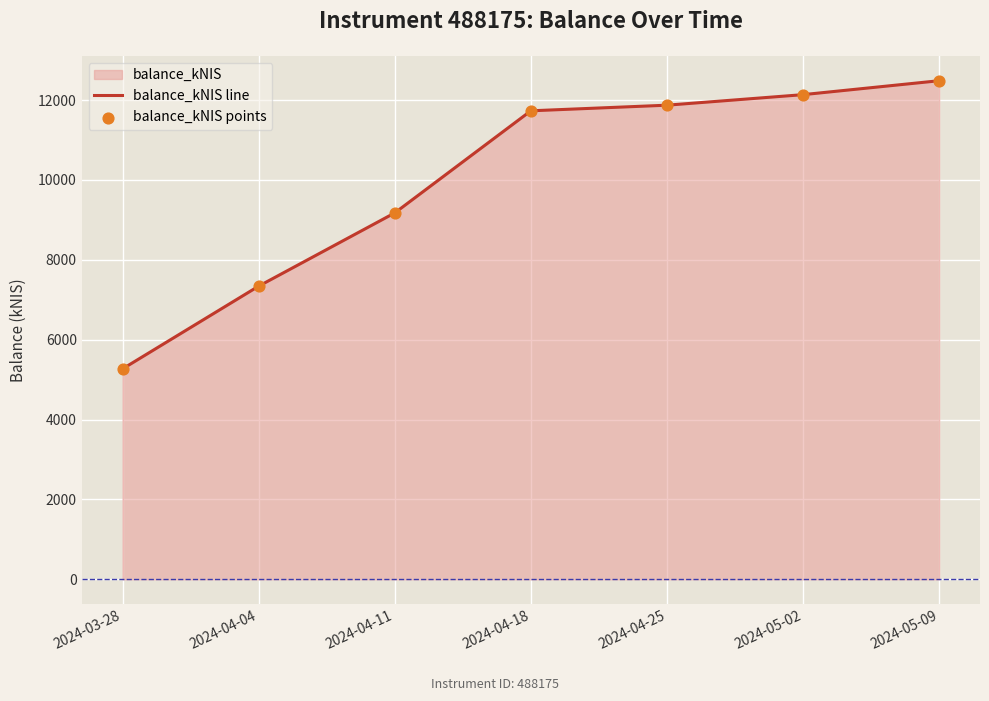

Which series has the largest total across all categories?

balance_kNIS line